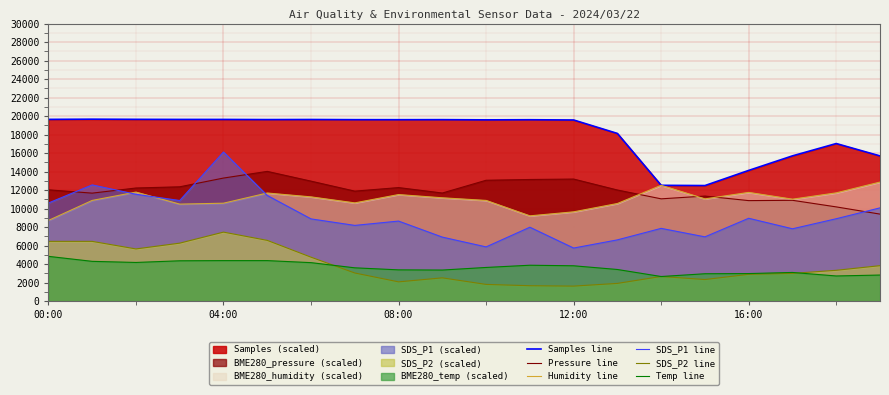

At which category does Pressure line reach its first local peak?

5